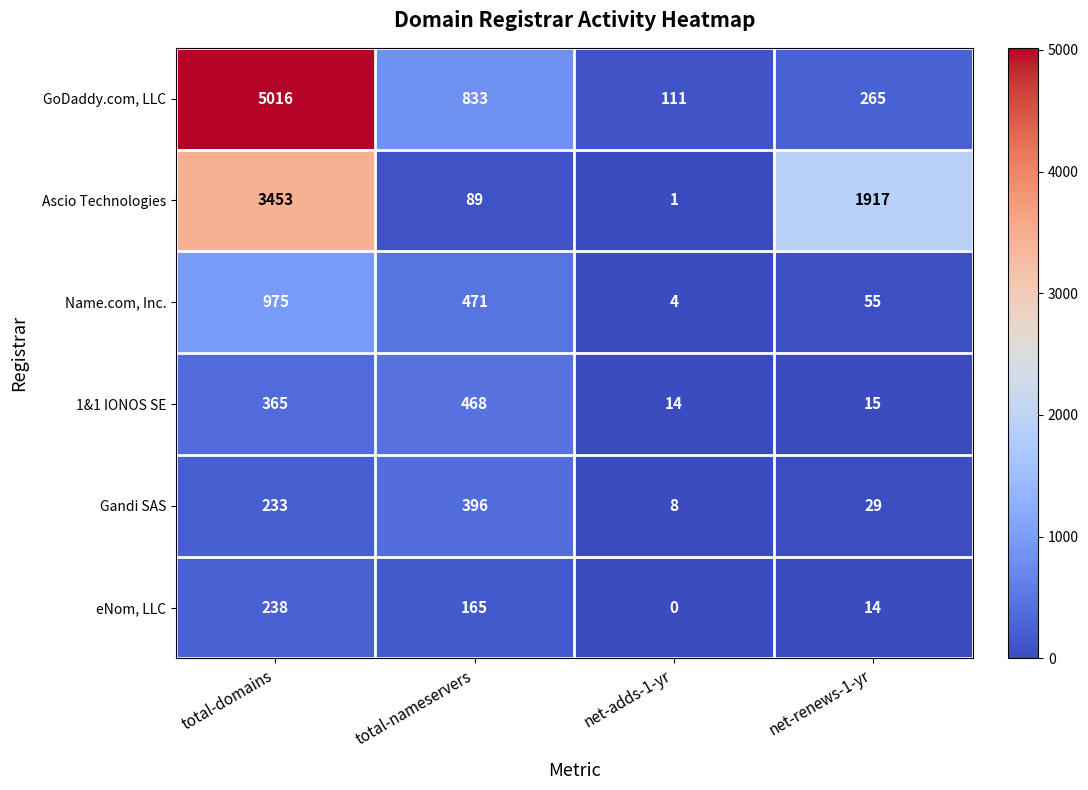

Which label corresponds to the largest value in the chart?

total-domains